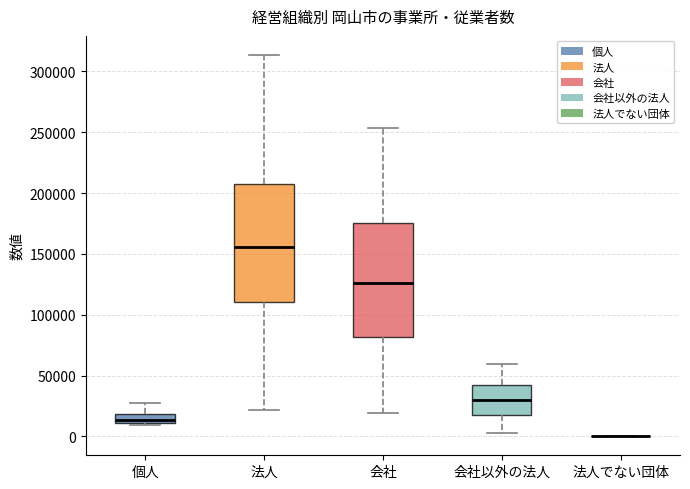

Where does the median line of the box for 会社 sit on the y-axis? The values are not printed on the chart, so give them approximately, as read against the axis.

125000